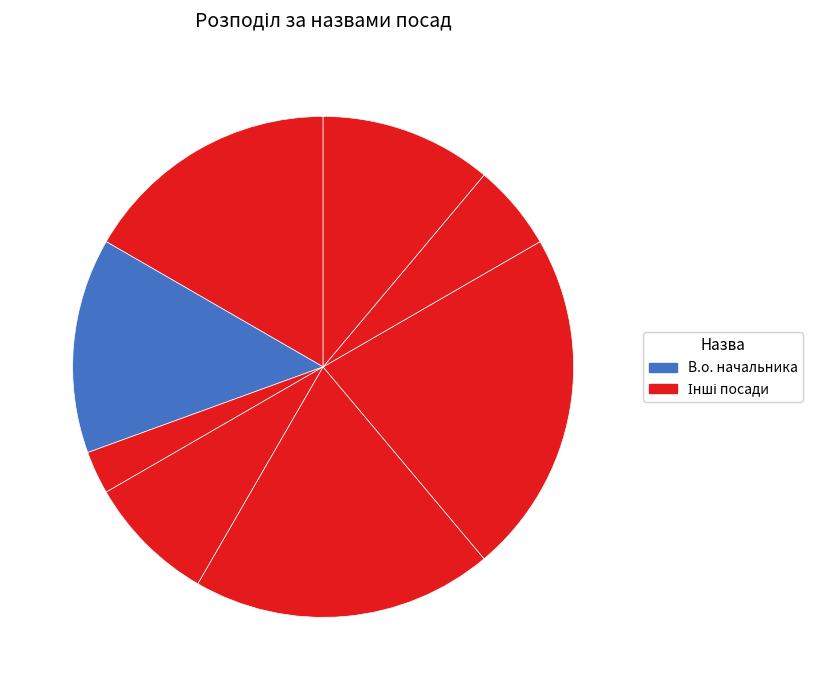

How many slices are in this pie chart?

8